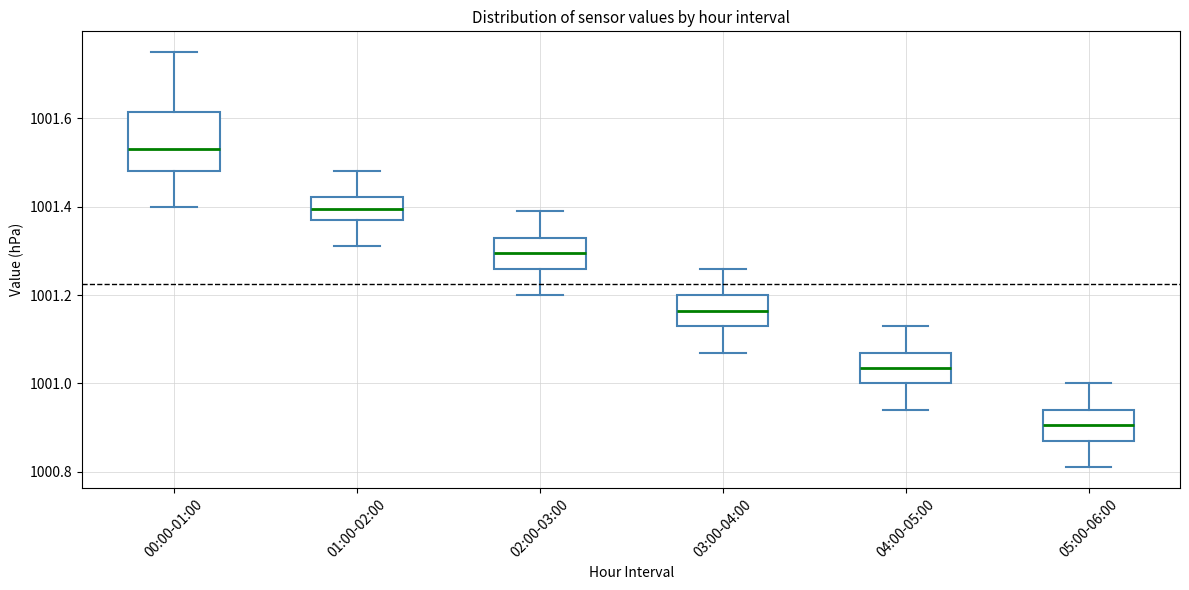

Reading left to right, read every box against the y-axis: the position of its median line, the range the box covers, and the ends of its whiskers. The values are not printed on the chart, so give them approximately, as read against the axis.

00:00-01:00: median 1001.54, box 1001.48 to 1001.62, whiskers 1001.40 to 1001.76
01:00-02:00: median 1001.40, box 1001.38 to 1001.42, whiskers 1001.32 to 1001.48
02:00-03:00: median 1001.30, box 1001.26 to 1001.34, whiskers 1001.20 to 1001.40
03:00-04:00: median 1001.16, box 1001.14 to 1001.20, whiskers 1001.08 to 1001.26
04:00-05:00: median 1001.04, box 1001.00 to 1001.08, whiskers 1000.94 to 1001.14
05:00-06:00: median 1000.90, box 1000.88 to 1000.94, whiskers 1000.82 to 1001.00